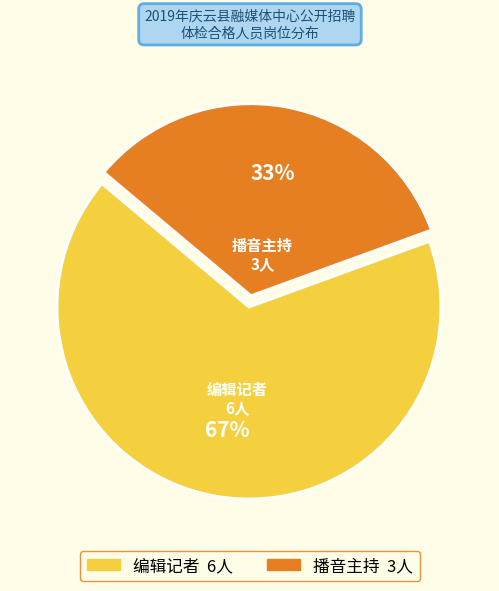

What percentage is the 编辑记者 slice, to the nearest percent?

67%